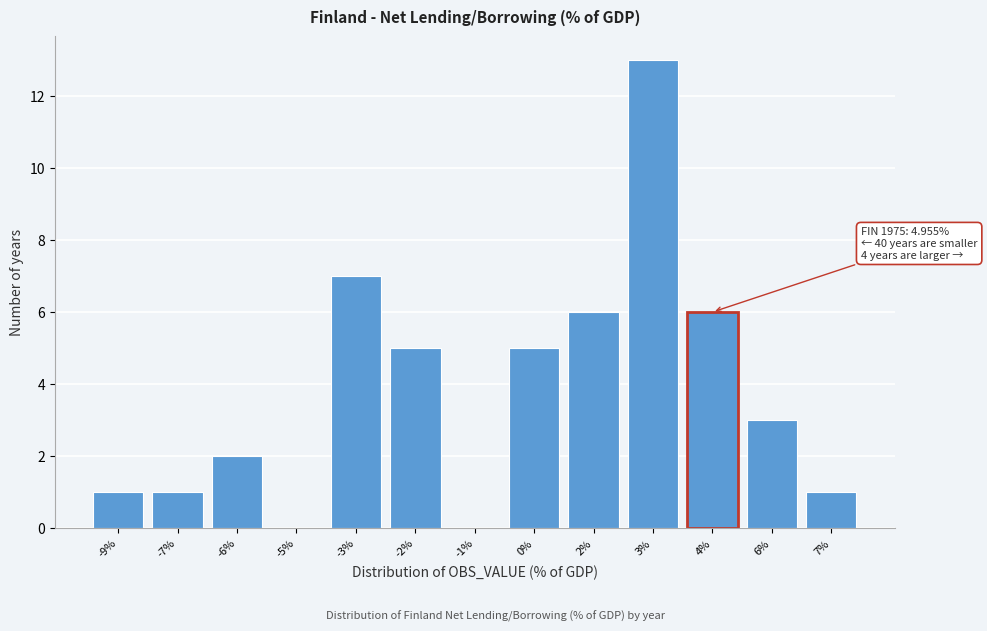

Reading right to left, what are all the values shown in this chart?

7%=1	6%=3	4%=6	3%=13	2%=6	0%=5	-1%=0	-2%=5	-3%=7	-5%=0	-6%=2	-7%=1	-9%=1